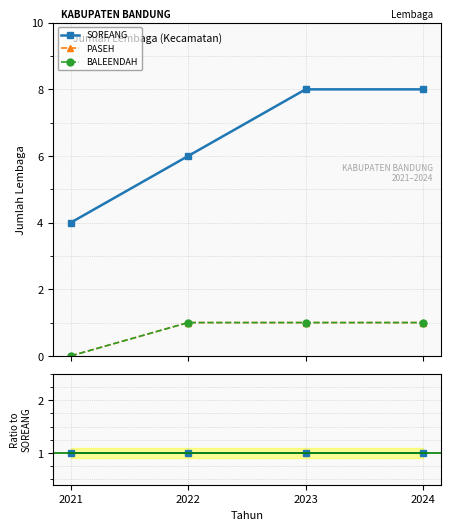

Is this an area chart (filled region under the line)?

No